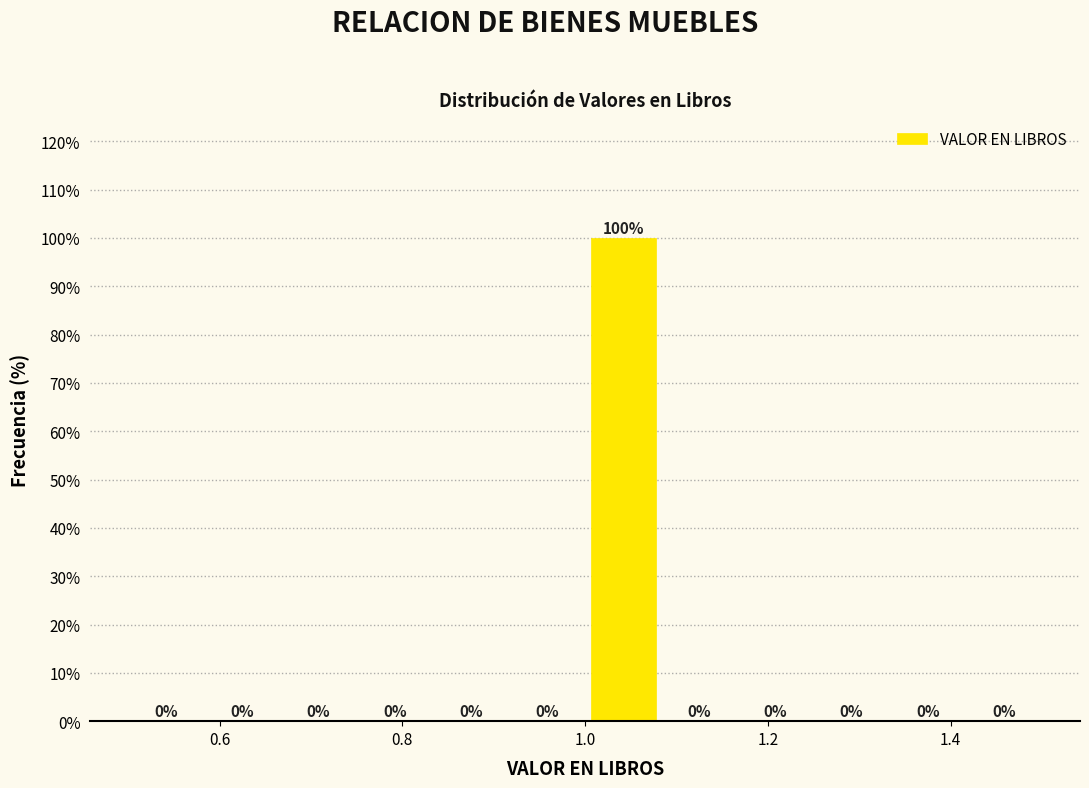

Reading left to right, list every bar in this chart as the range it spans on the x-axis followed by its height. The bar edges are not printed on the chart, so give them approximately, as read against the axis.

0.50 to 0.58: 0
0.58 to 0.66: 0
0.66 to 0.76: 0
0.76 to 0.84: 0
0.84 to 0.92: 0
0.92 to 1.00: 0
1.00 to 1.08: 100
1.08 to 1.16: 0
1.16 to 1.26: 0
1.26 to 1.34: 0
1.34 to 1.42: 0
1.42 to 1.50: 0